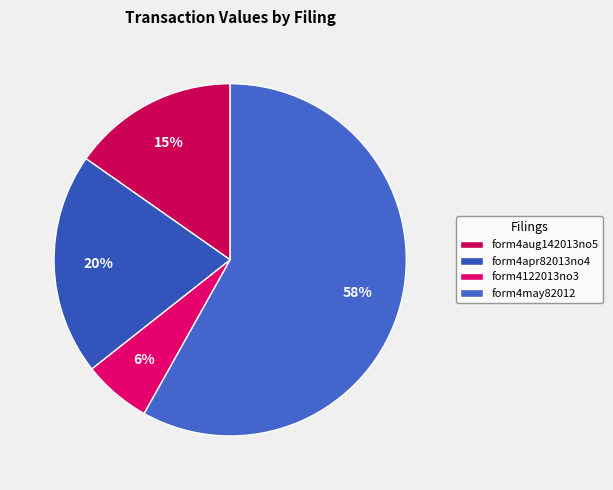

How many segments does this pie chart have?

4